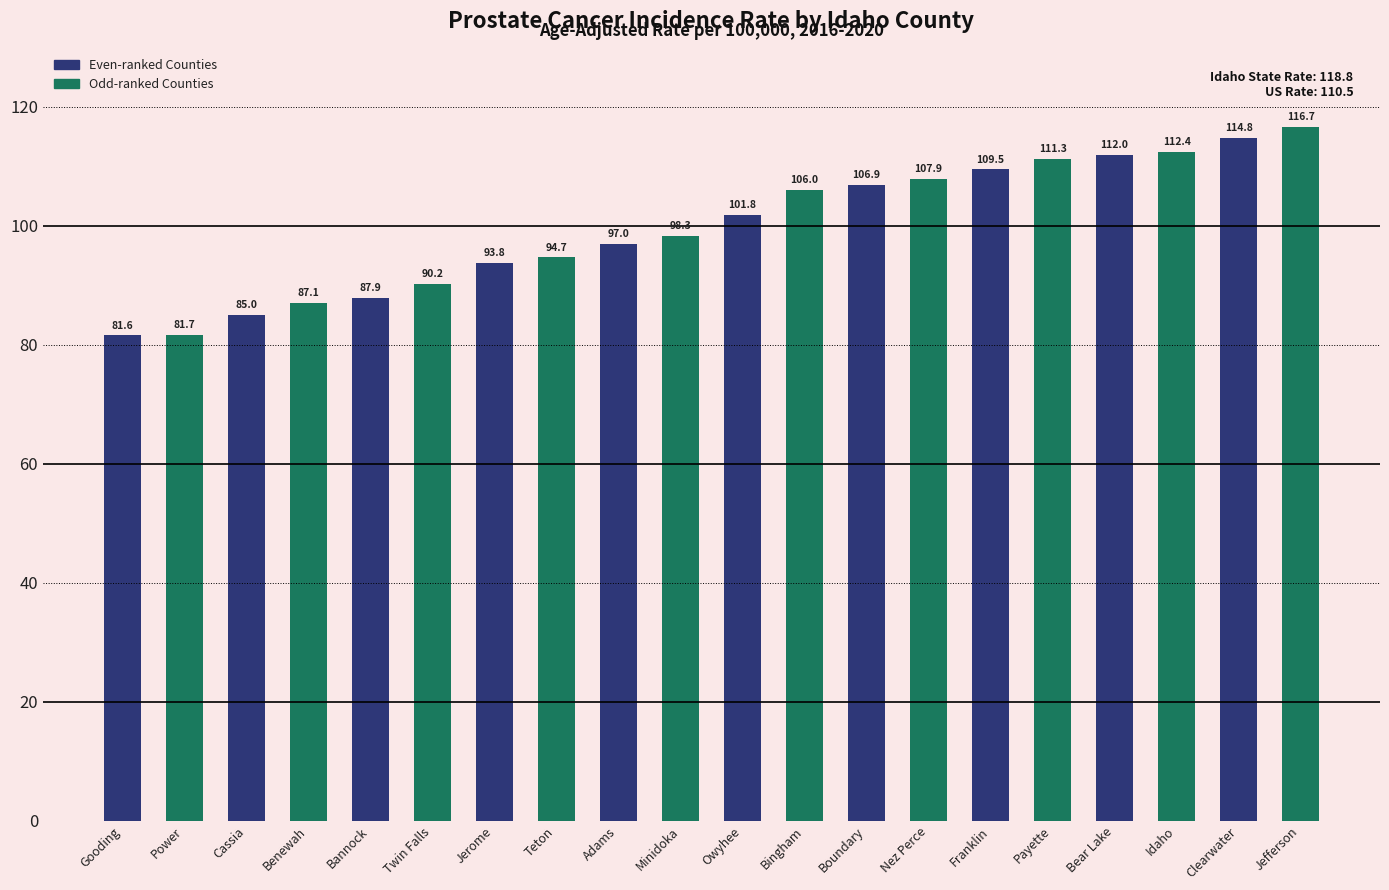

Where is the data nearest to the value 99?

Minidoka